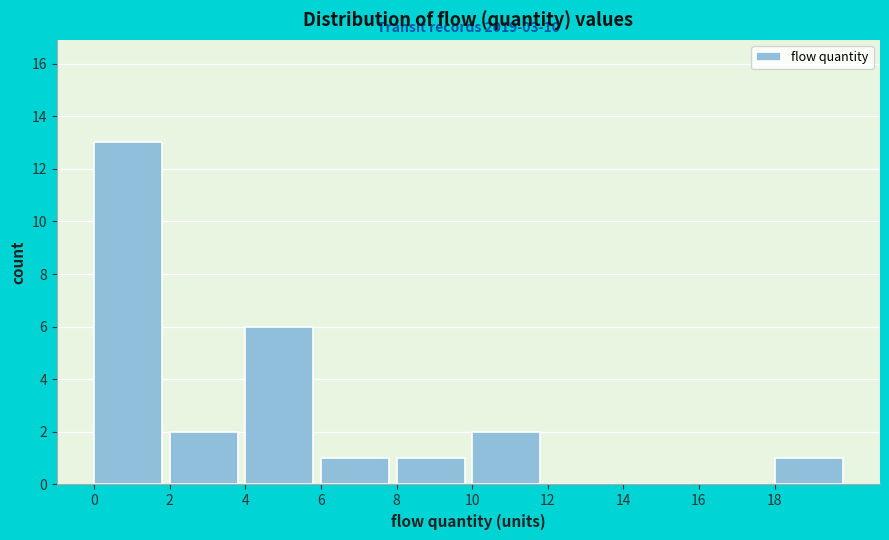

Over which range of the x-axis is the bar tallest?

0 to 2